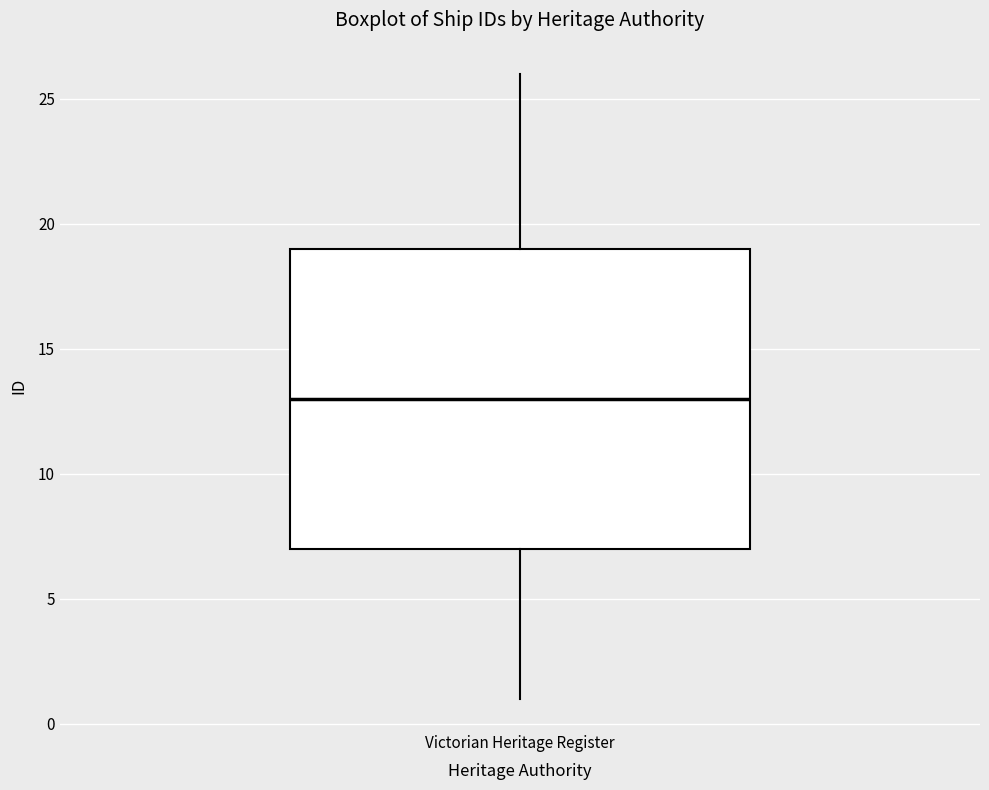

Transcribe this box plot: give where the median line is, the range the box spans, and where the two whiskers end, as read against the y-axis. The values are not printed on the chart, so give them approximately, as read against the axis.

median 13, box 7 to 19, whiskers 1 to 26